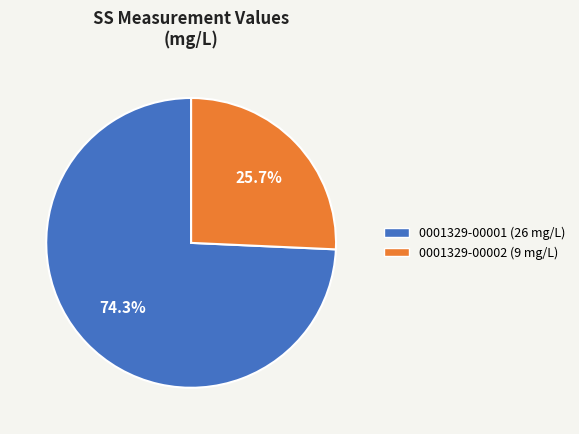

How much of the chart is everything except 0001329-00002?

74.3%